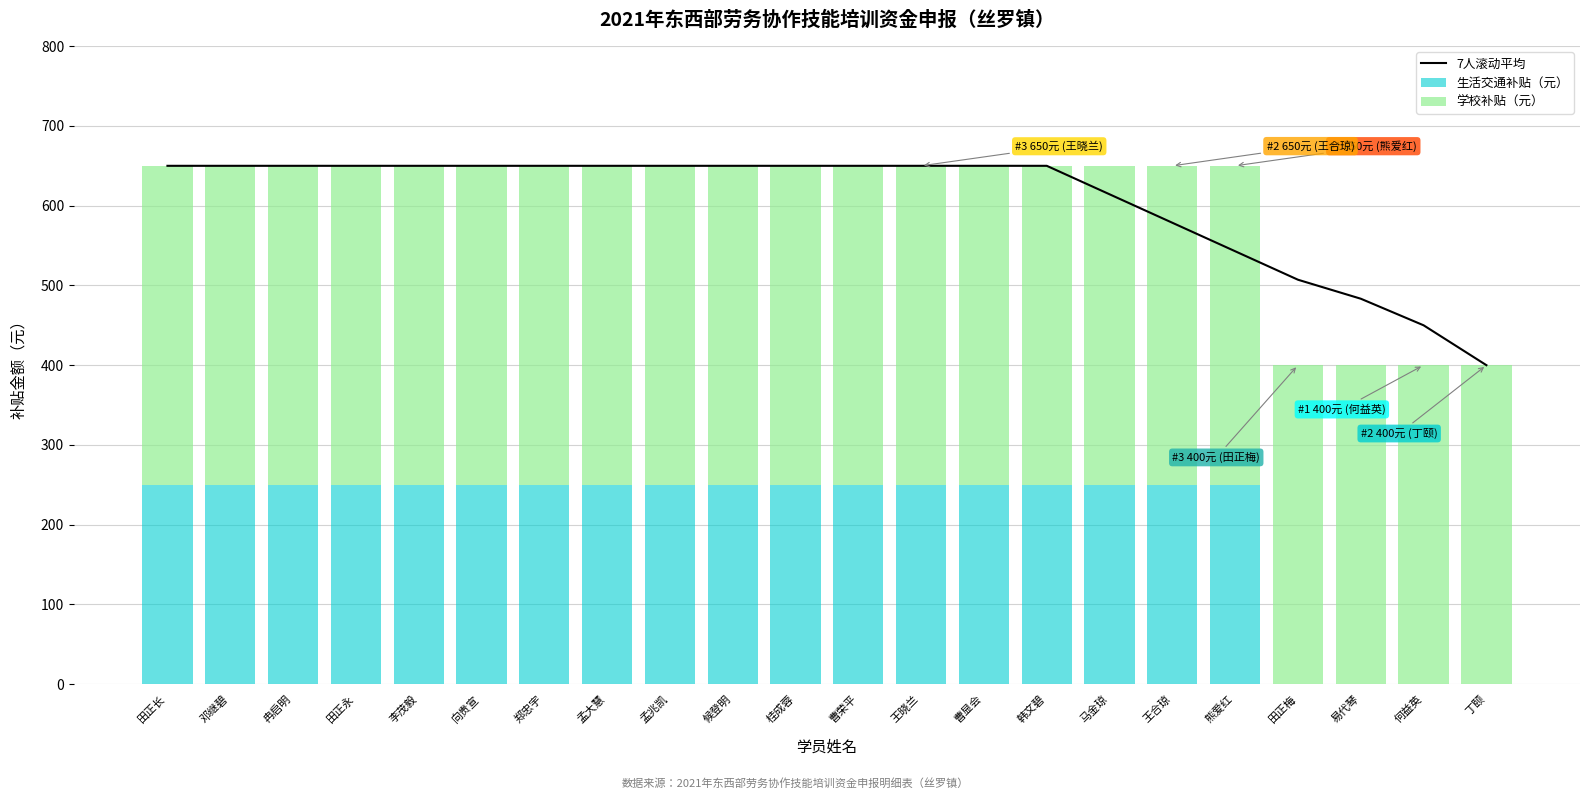

Reading left to right, extract all data points from this chart.

7人滚动平均: 650.0	650.0	650.0	650.0	650.0	650.0	650.0	650.0	650.0	650.0	650.0	650.0	650.0	650.0	650.0	614.3	578.6	542.9	507.1	483.3	450.0	400.0
生活交通补贴（元）: 250.0	250.0	250.0	250.0	250.0	250.0	250.0	250.0	250.0	250.0	250.0	250.0	250.0	250.0	250.0	250.0	250.0	250.0	0.0	0.0	0.0	0.0
学校补贴（元）: 400.0	400.0	400.0	400.0	400.0	400.0	400.0	400.0	400.0	400.0	400.0	400.0	400.0	400.0	400.0	400.0	400.0	400.0	400.0	400.0	400.0	400.0